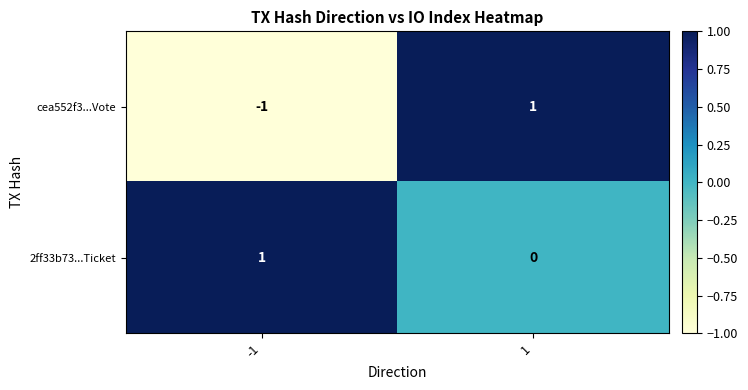

Count the number of data series in this chart.

2